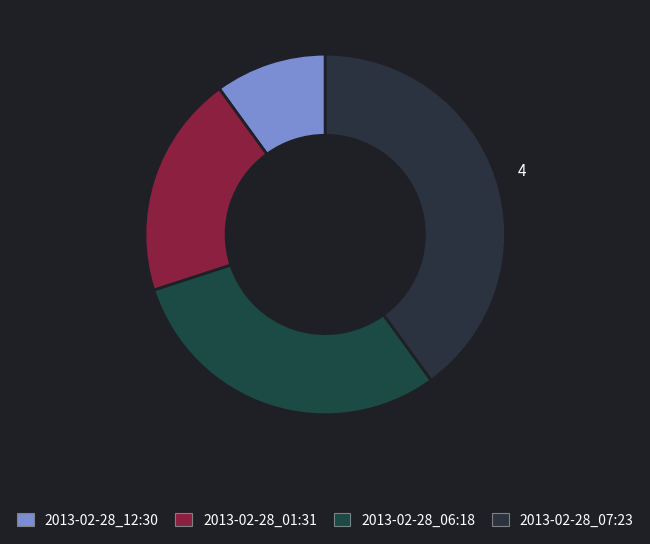

To the nearest percent, what is the combined percentage of 2013-02-28_06:18 and 2013-02-28_07:23?

70%